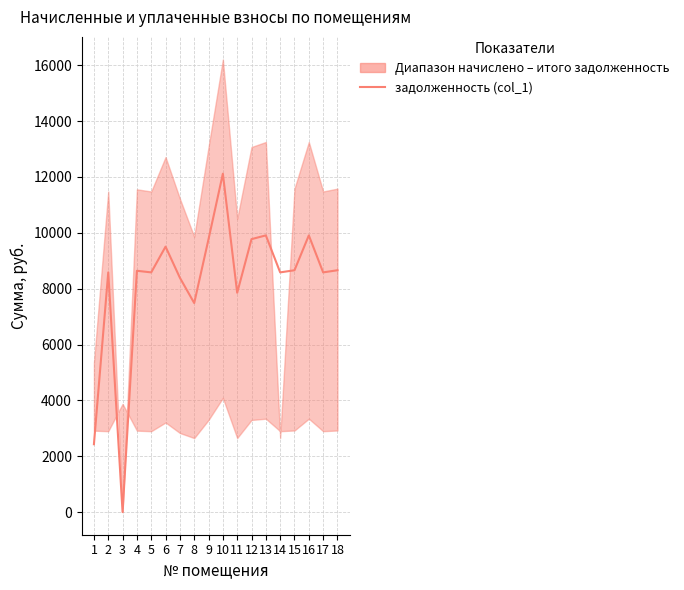

How many lines are shown in the chart?

1